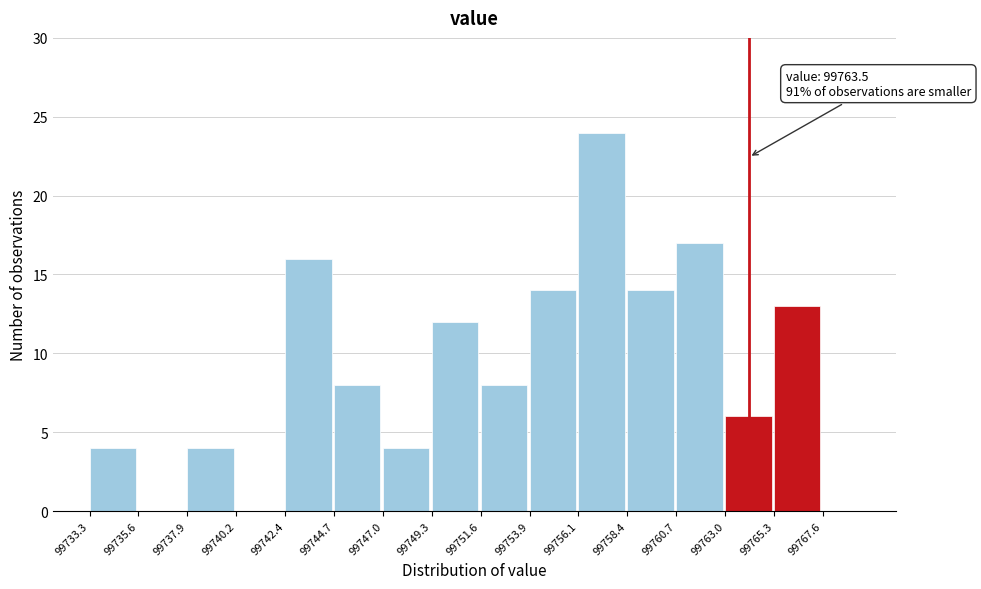

Over which range of the x-axis is the bar tallest?

99756.1 to 99758.4